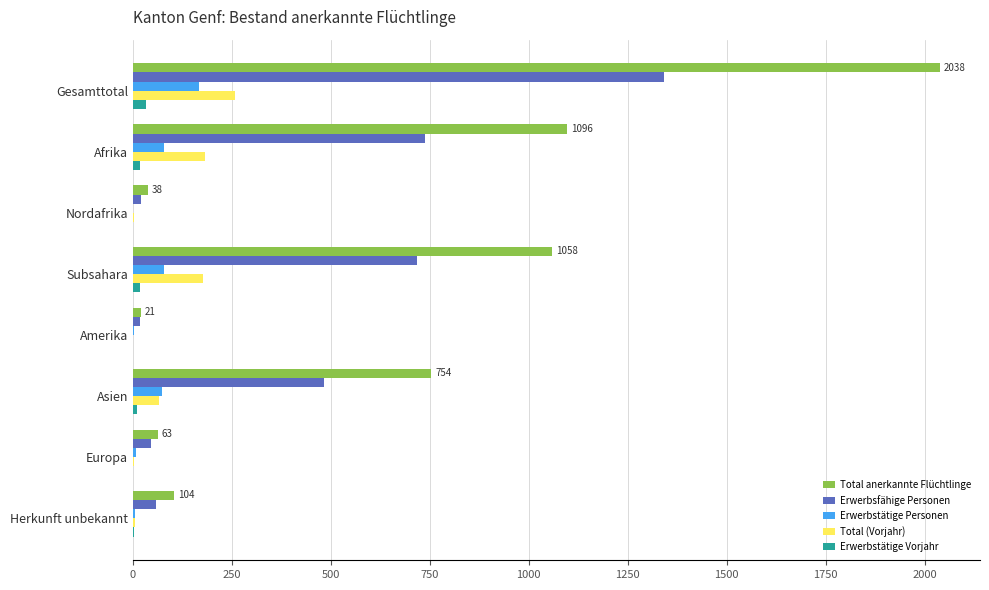

Which series has the largest total across all categories?

Total anerkannte Flüchtlinge